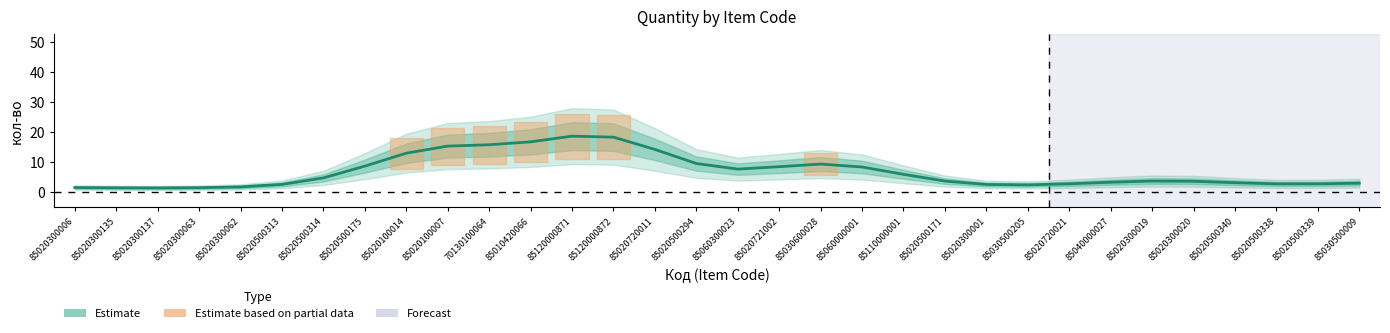

What is the label of the 3rd point from the left?

85020300137